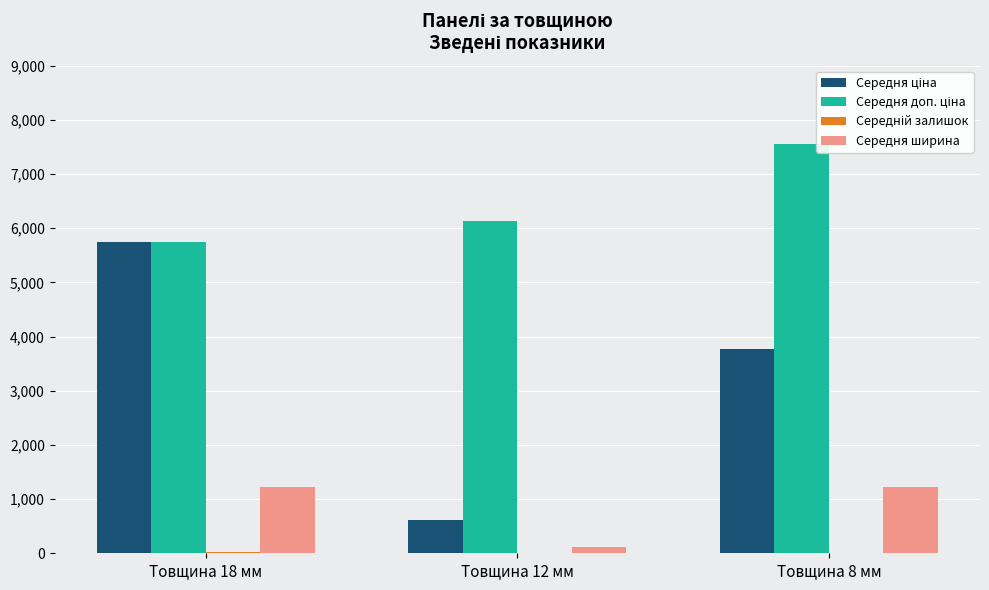

Which label corresponds to the largest value in the chart?

Товщина 8 мм